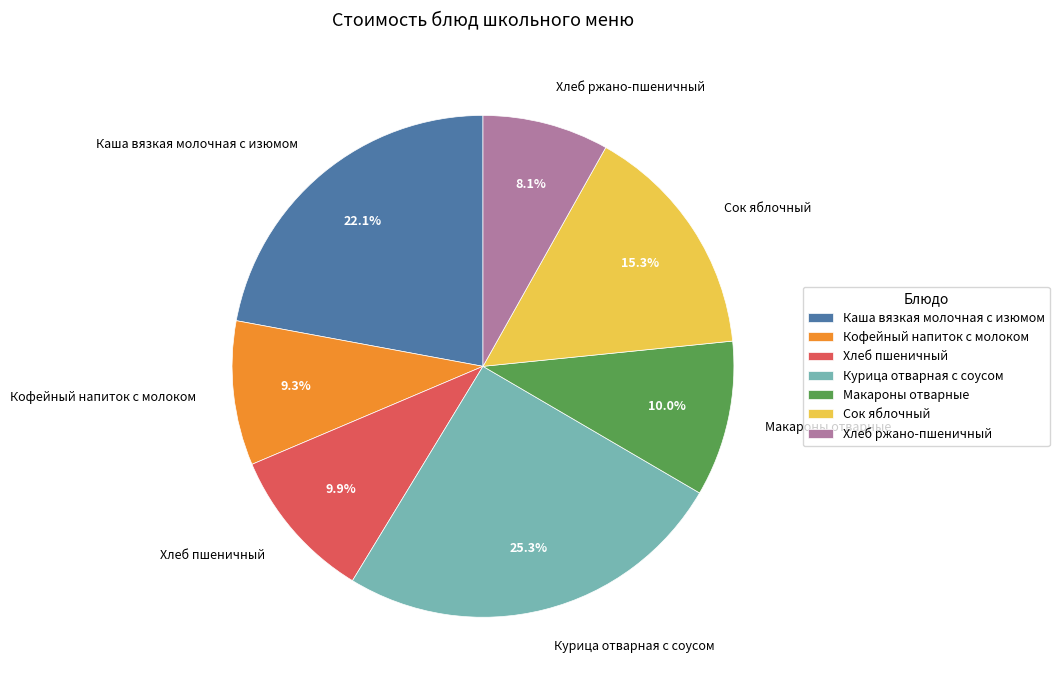

Between Хлеб пшеничный and Каша вязкая молочная с изюмом, which is larger?

Каша вязкая молочная с изюмом